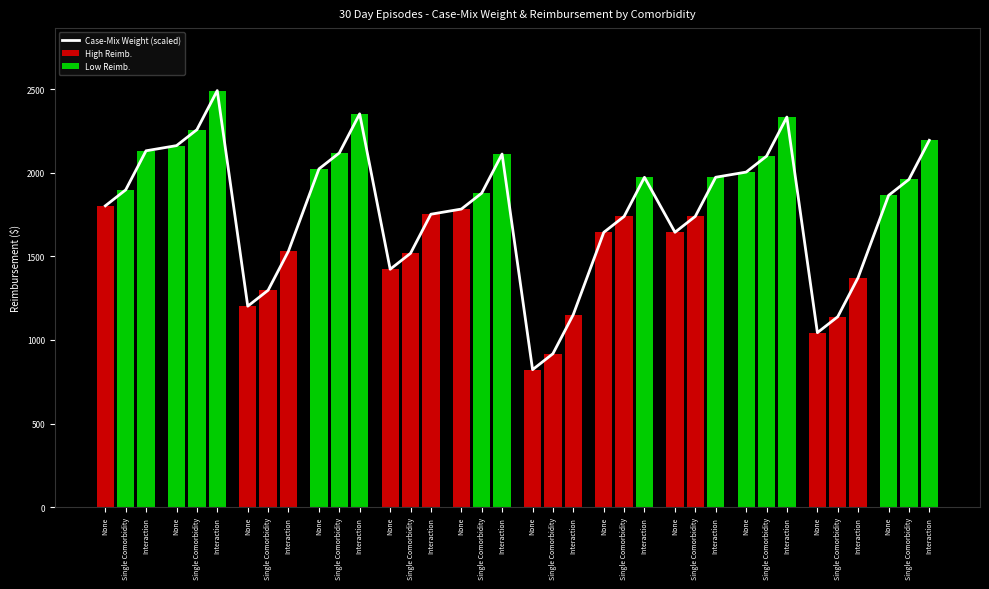

What is the change in value from Interaction to Single Comorbidity?

-833.9